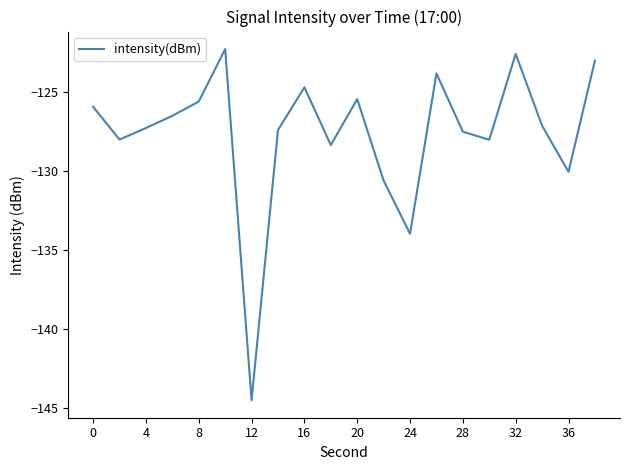

What is the minimum value shown in the chart?

-144.5